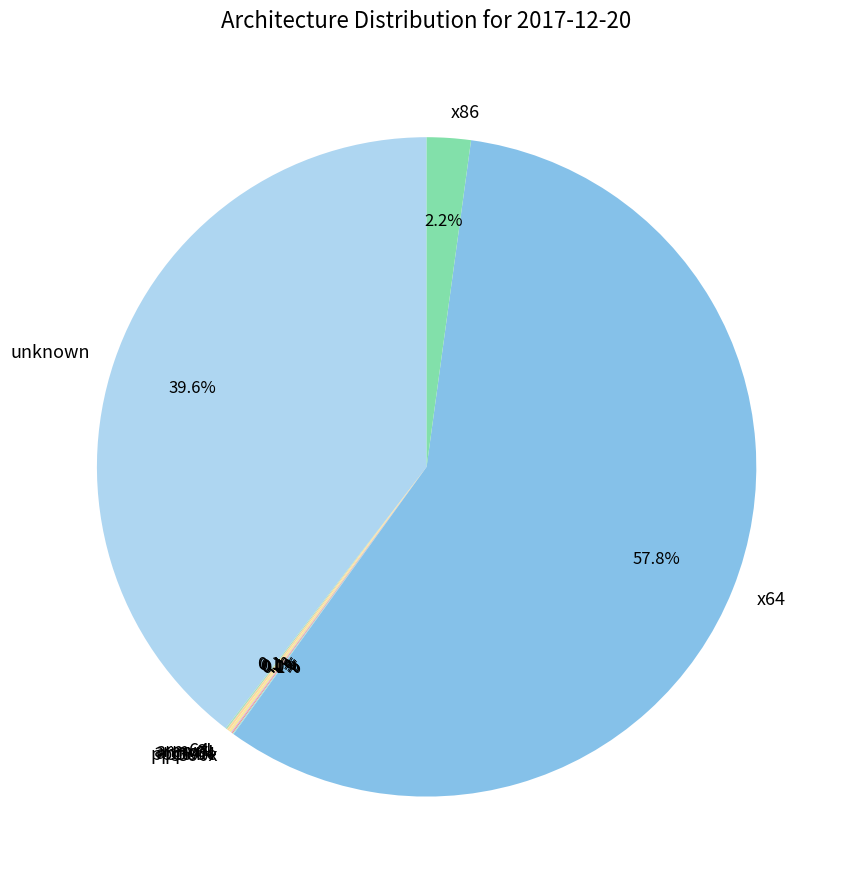

What is the largest slice in the pie chart?

x64